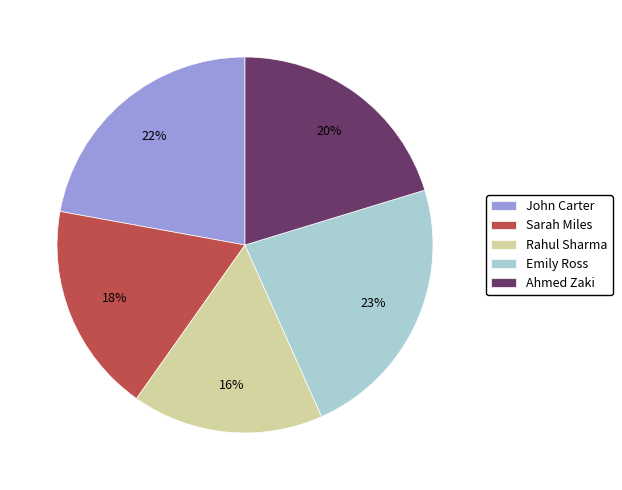

To the nearest percent, what is the combined percentage of Emily Ross and Sarah Miles?

41%